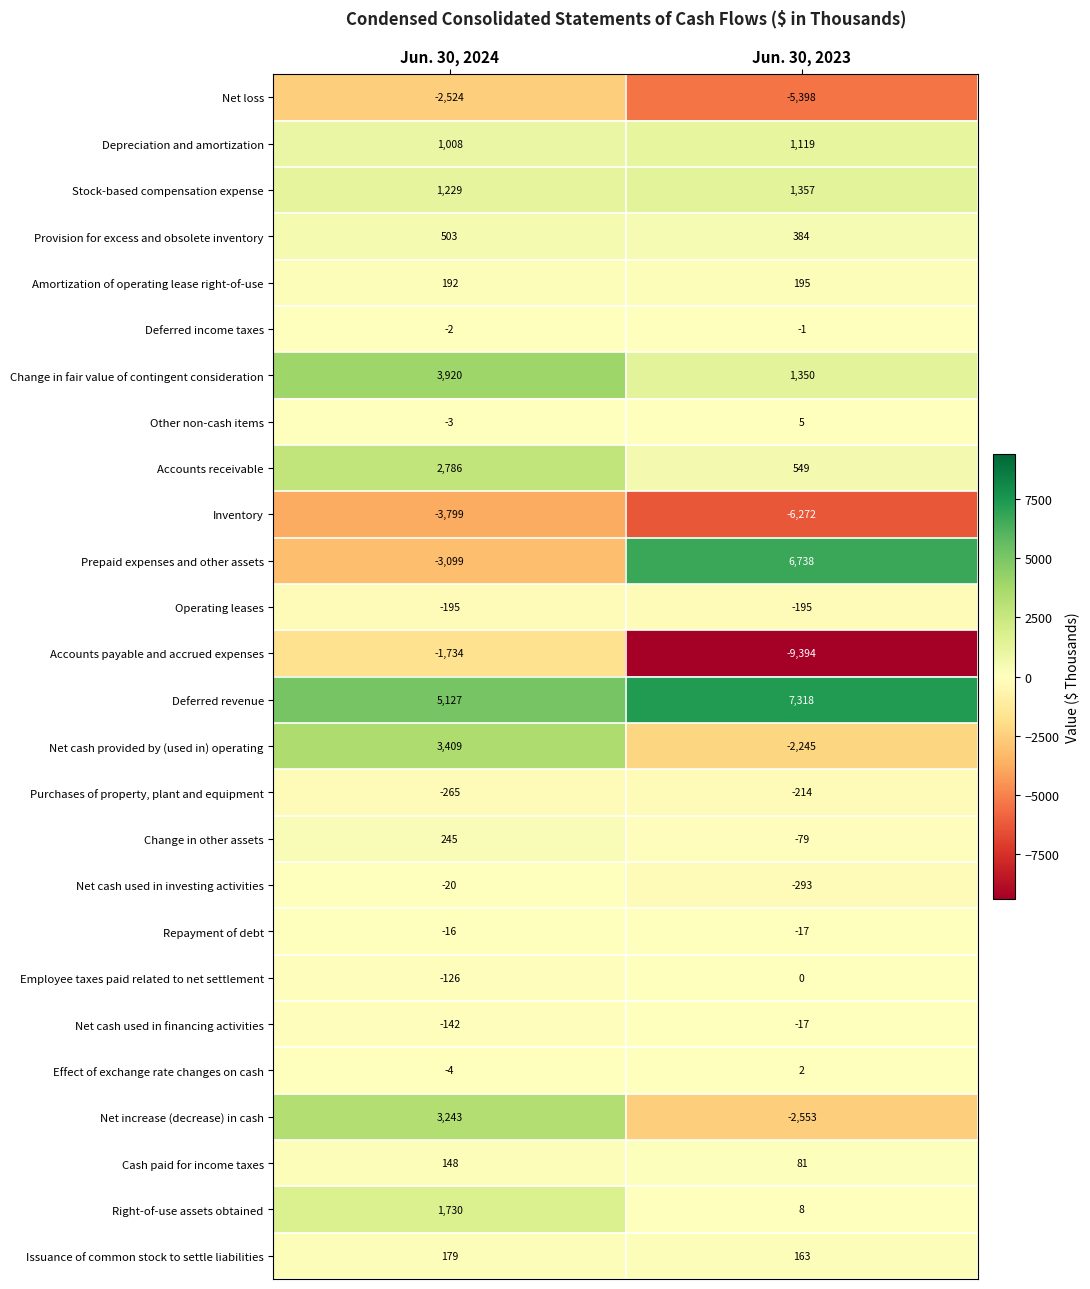

Which series has the largest range (max minus min)?

Prepaid expenses and other assets